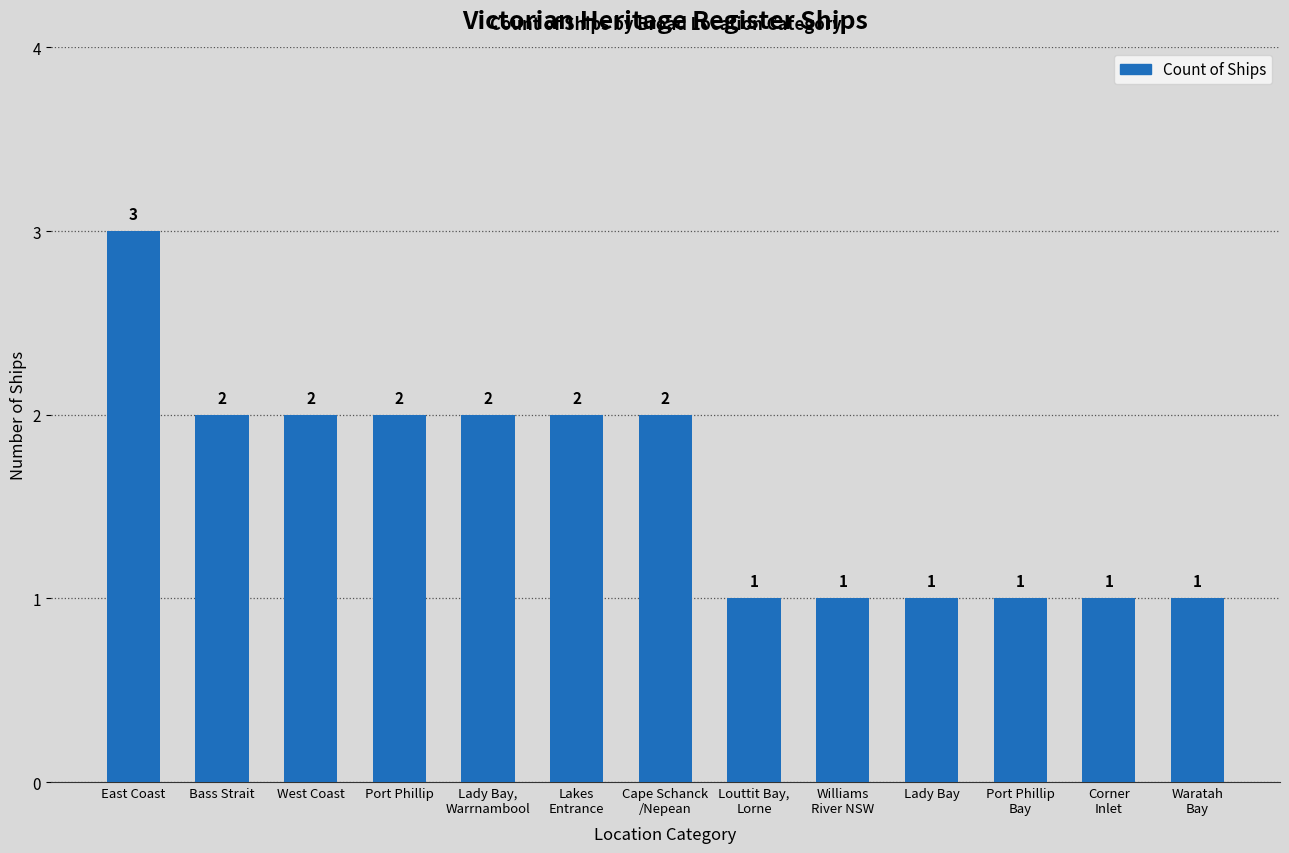

What value does the data have at Waratah
Bay?

1